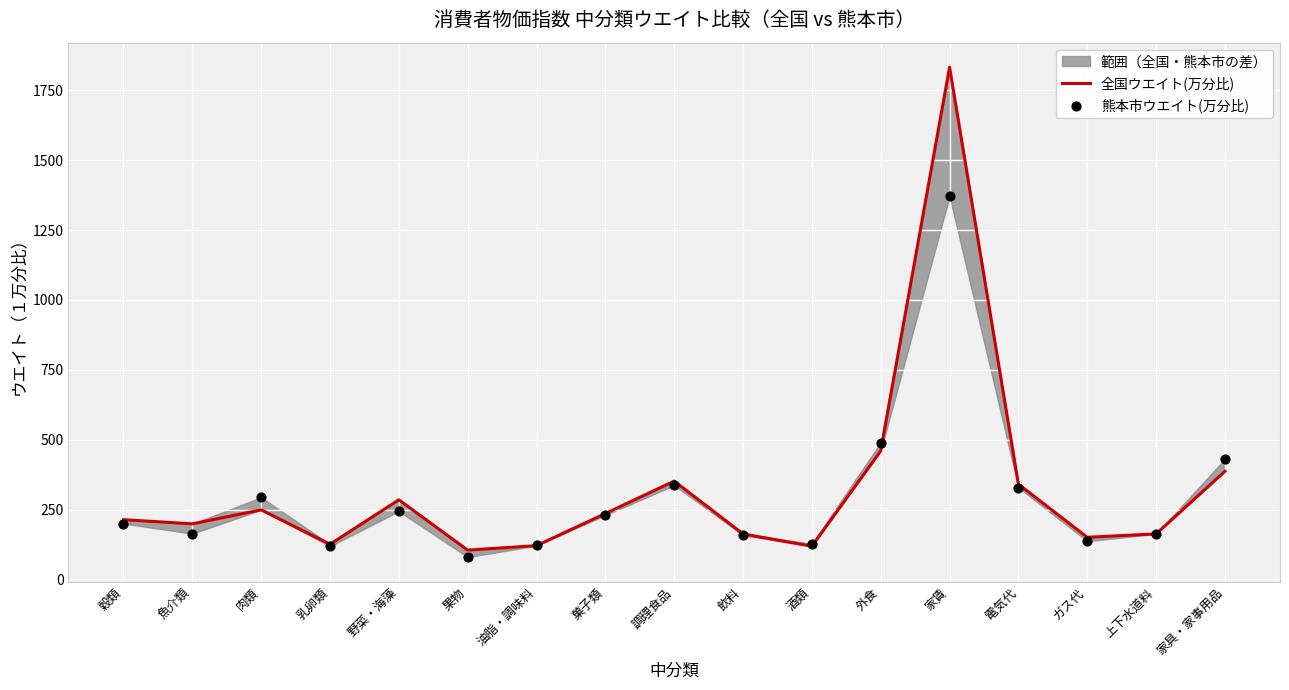

Which series has the widest spread of Y values?

全国ウエイト(万分比)